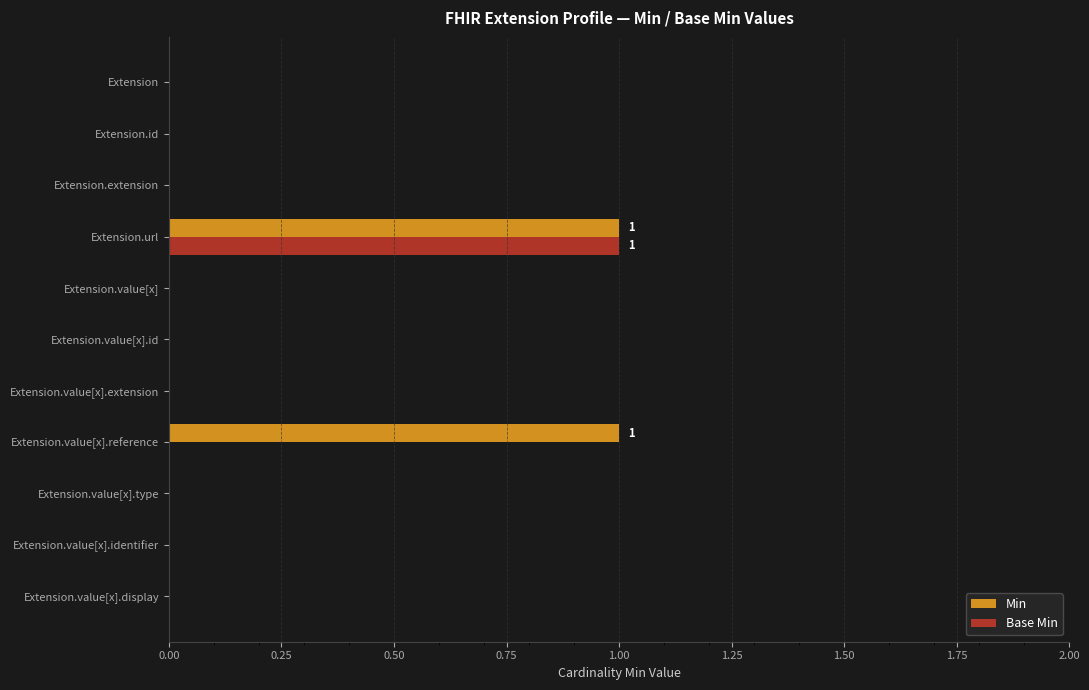

Is the value of Min at Extension.url greater than the value of Base Min at Extension.value[x].type?

Yes